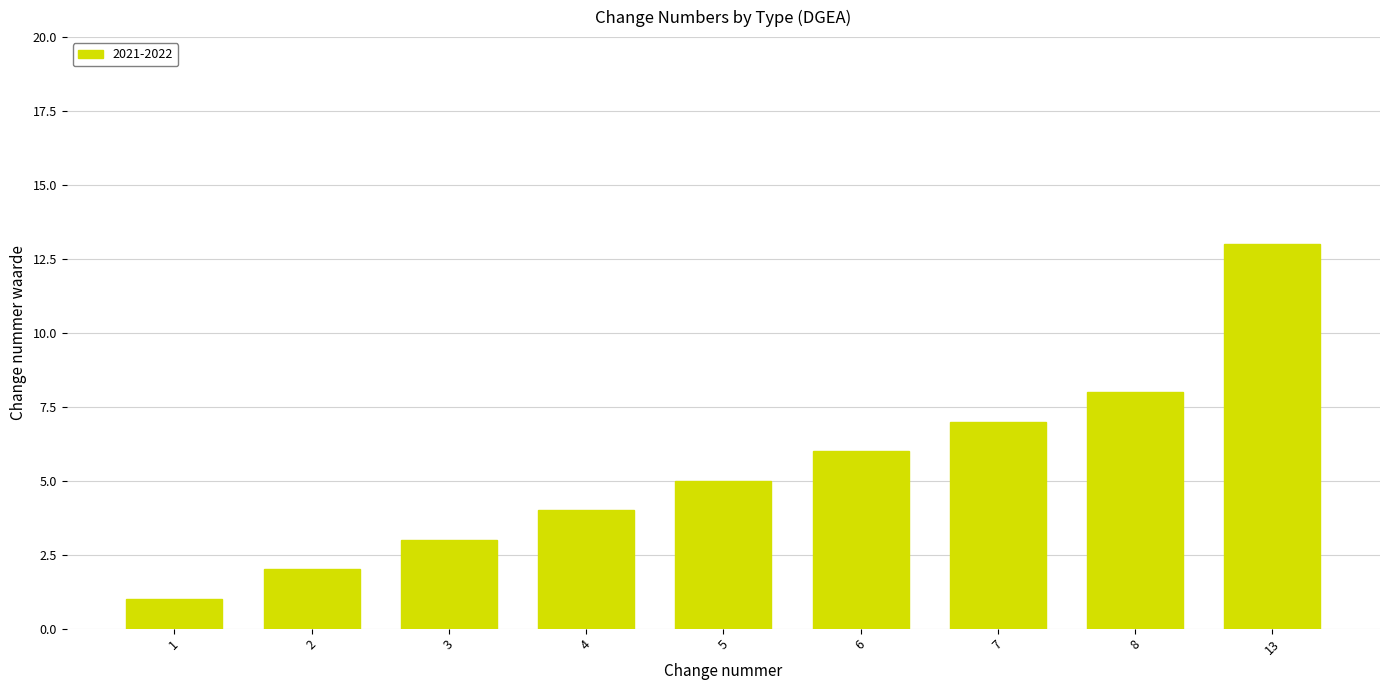

Which category has the lowest value across all series?

1